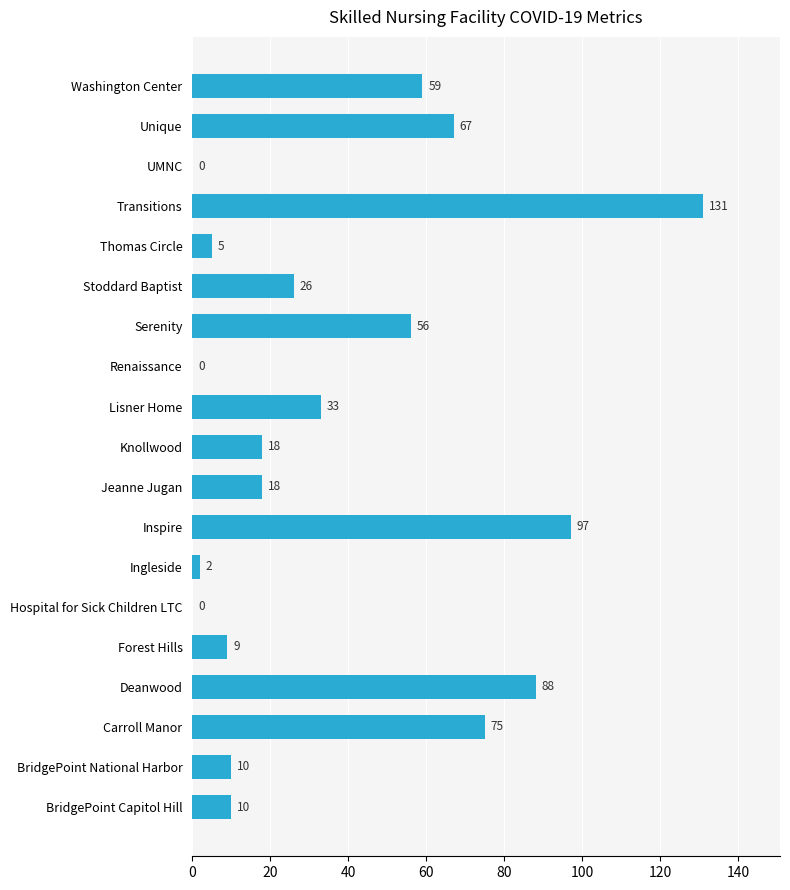

What is the change in value from Carroll Manor to Renaissance?

-75